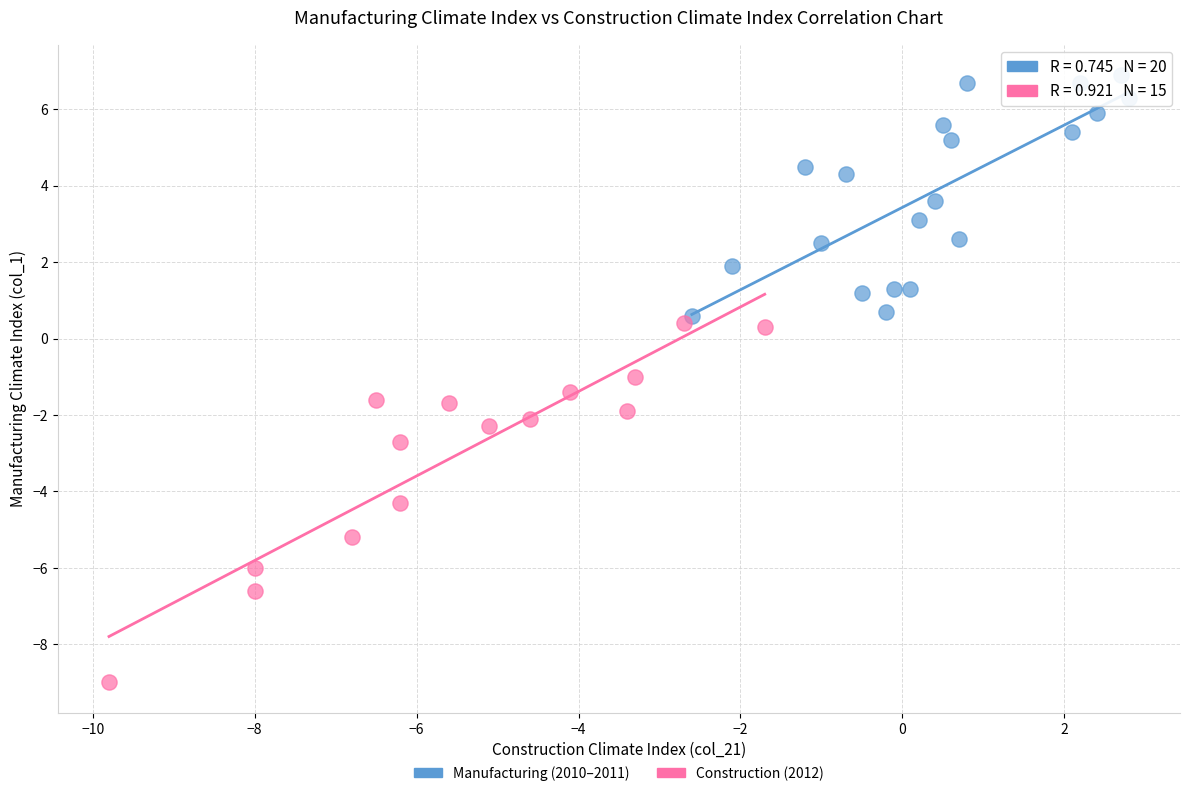

Which series reaches the minimum Y coordinate?

Construction (2012)